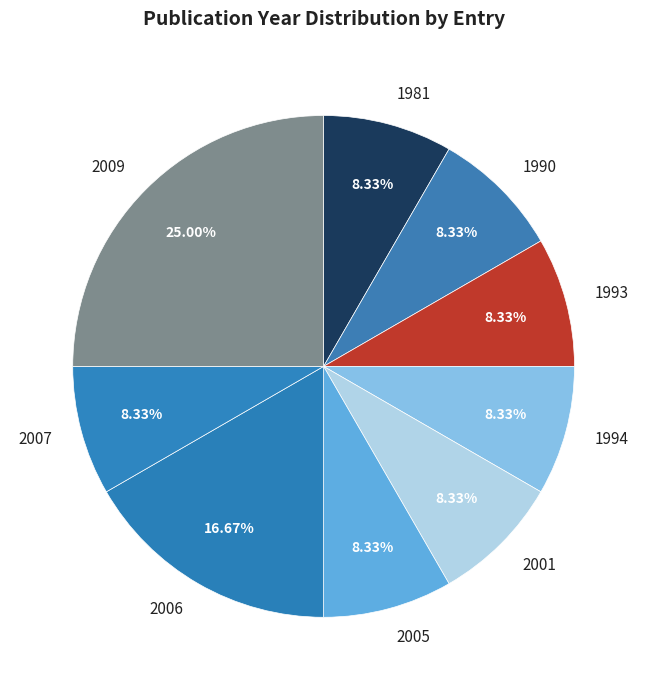

To the nearest percent, what is the average slice percentage?

11%